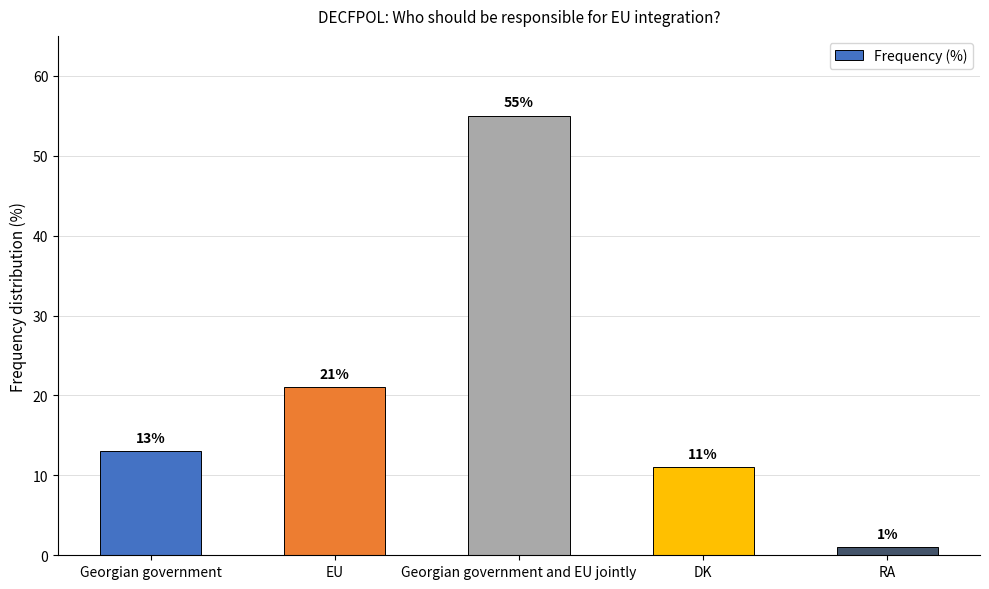

How many data points does each series have?

5